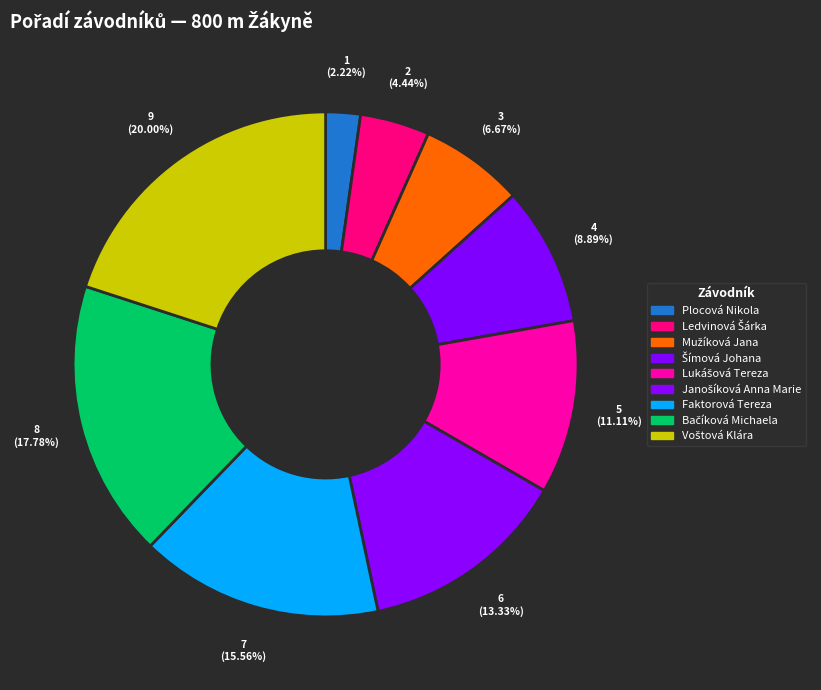

The Mužíková Jana slice represents 16% of the pie. True or false?

False